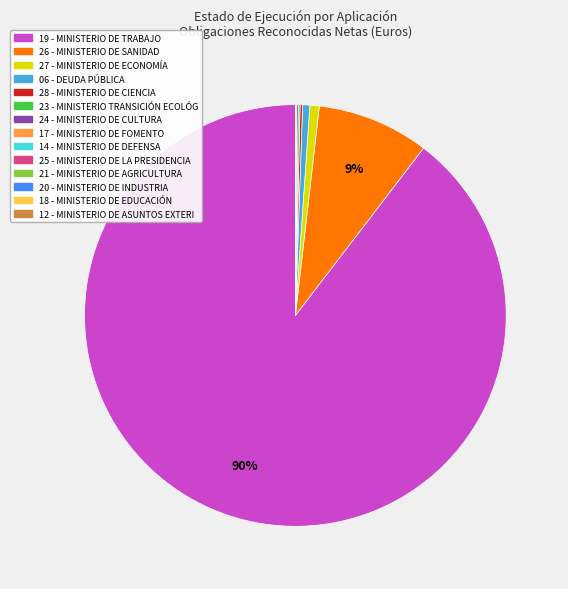

Is there any slice that represents more than half of the pie?

Yes